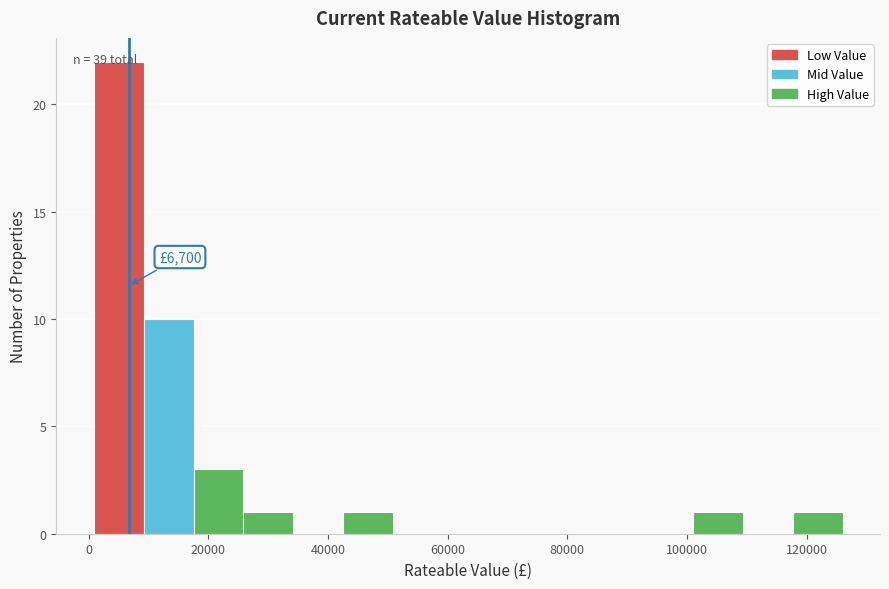

Over which range of the x-axis is the bar tallest?

0 to 10000